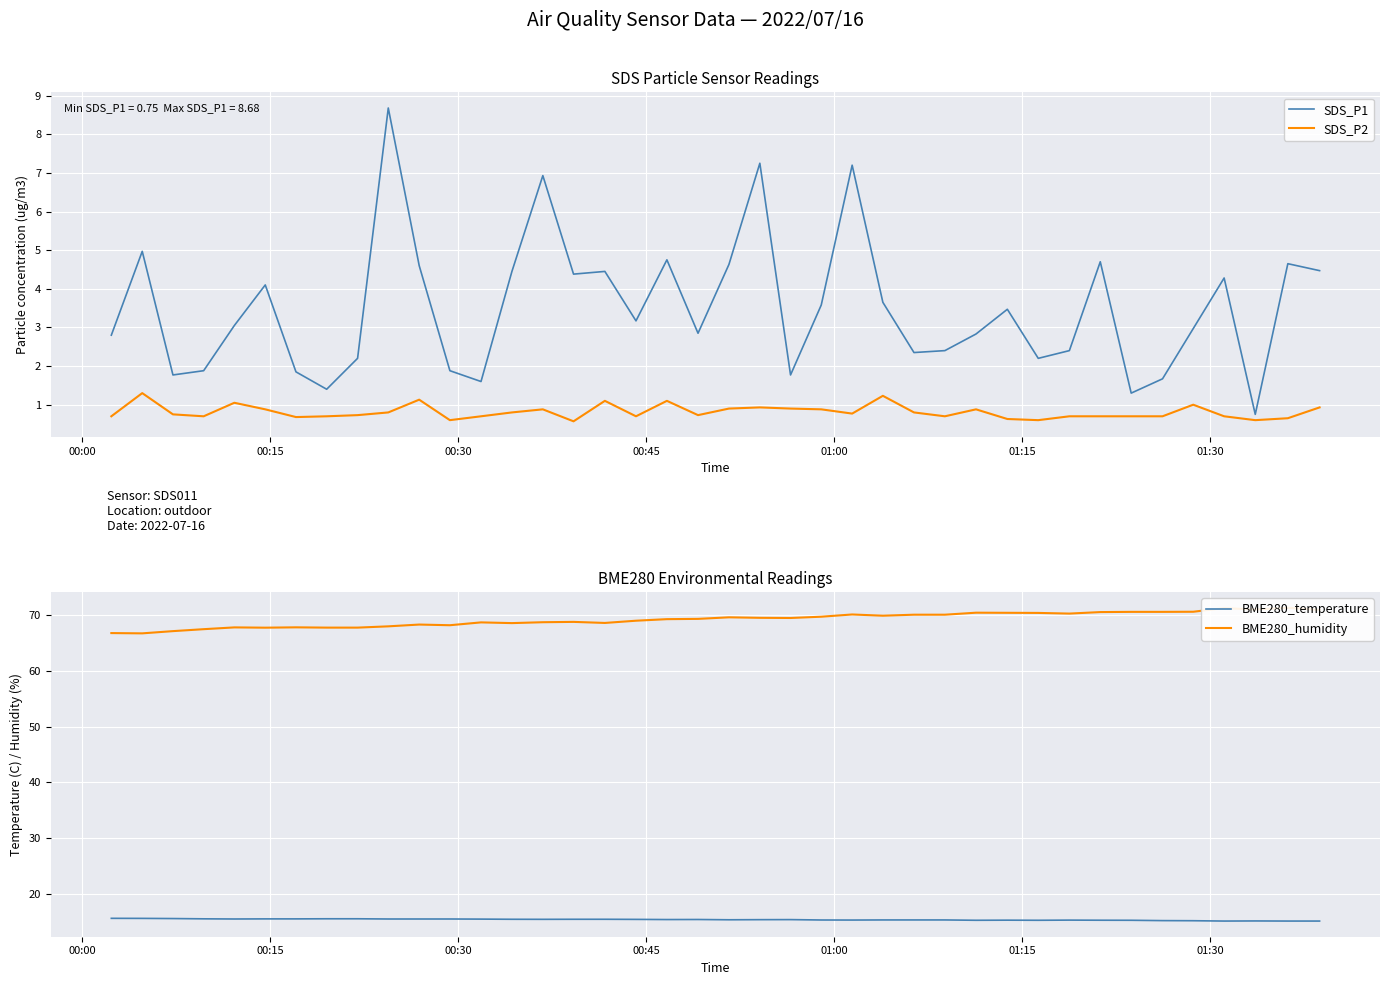

What is the highest value of the SDS_P2 series?

1.3